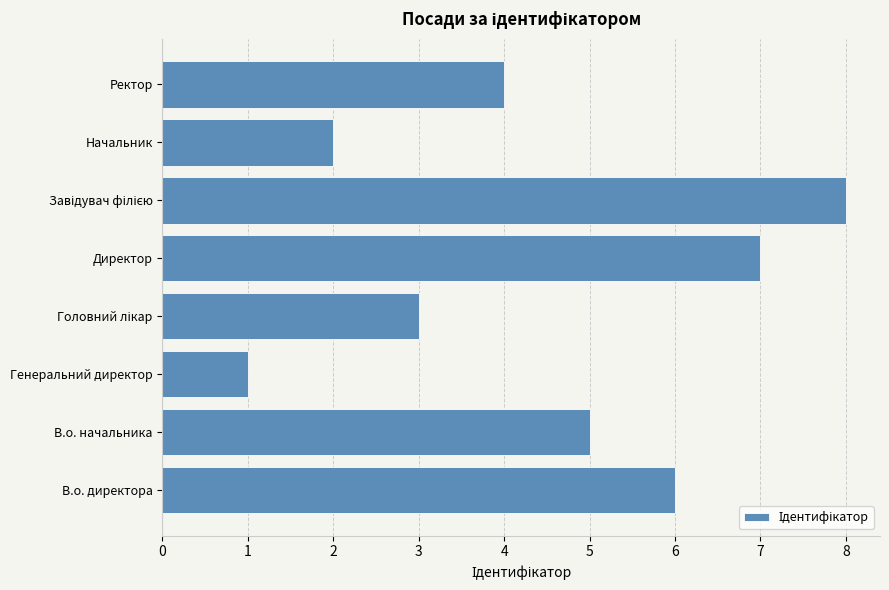

Is it true that the value at В.о. директора is 6?

True